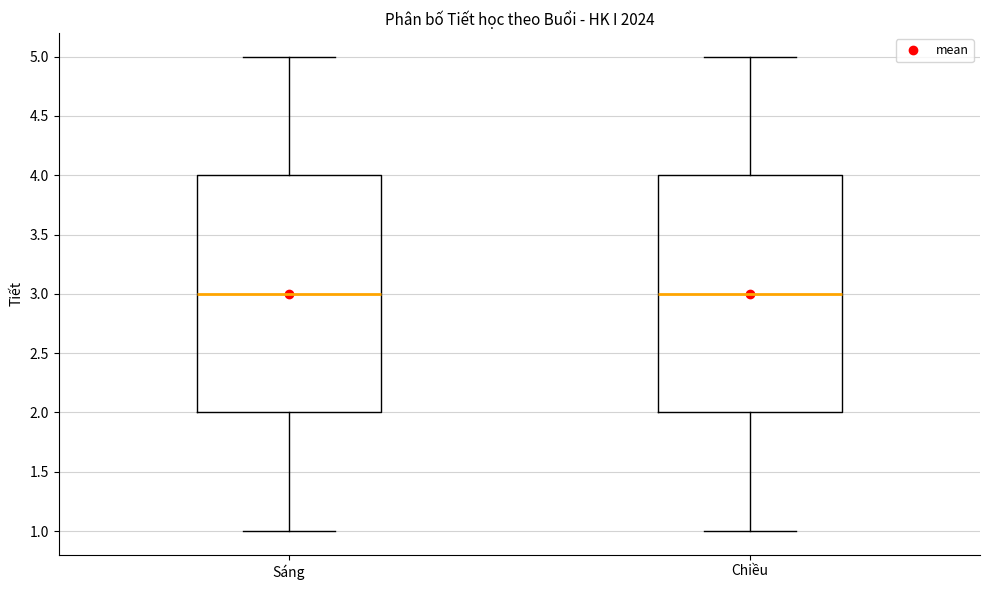

Where does the median line of the box for Sáng sit on the y-axis? The values are not printed on the chart, so give them approximately, as read against the axis.

3